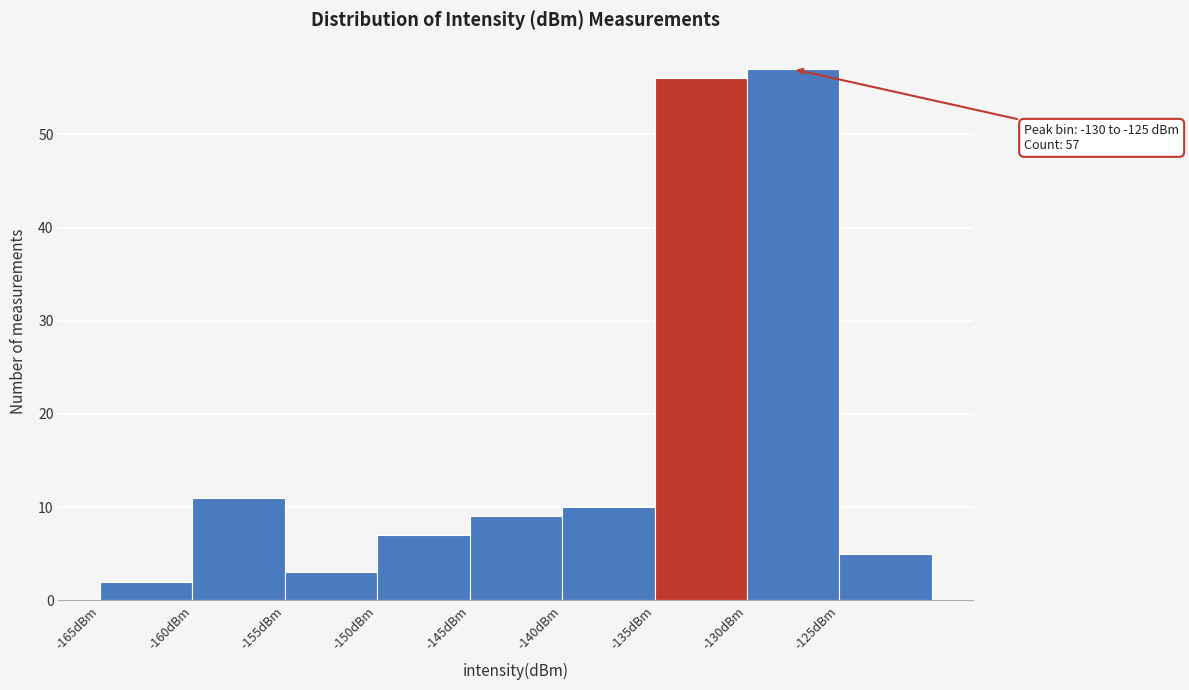

Which range on the x-axis has the tallest bar?

-130 to -125